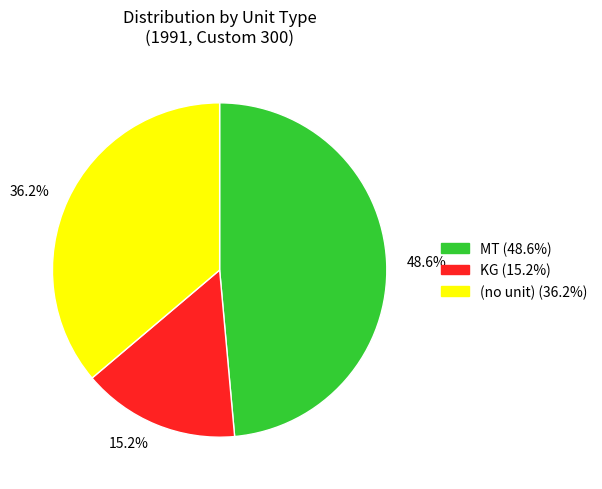

Does any single category account for the majority?

No